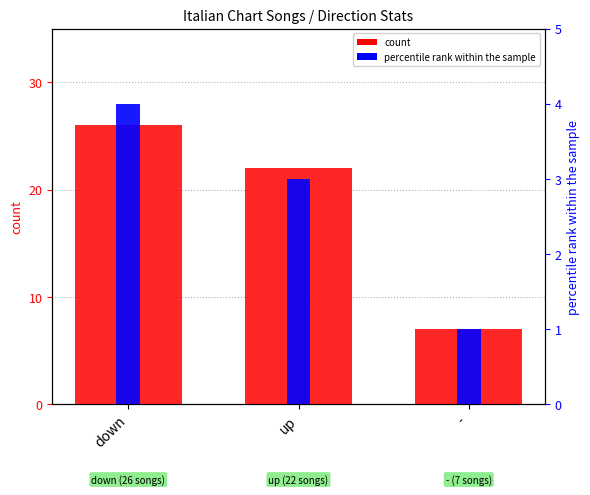

What is the difference between the highest and lowest values at up?

19